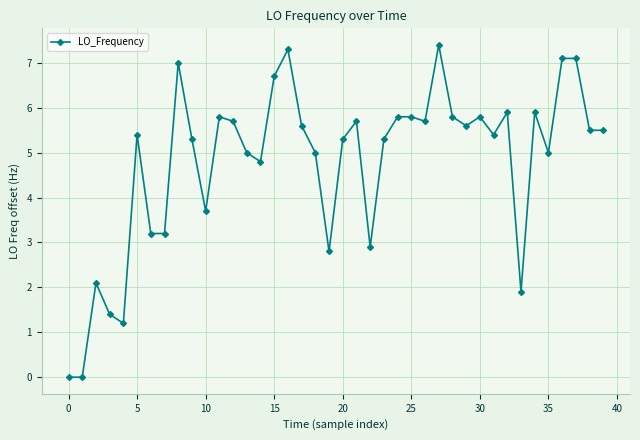

What is the sum of all values?

191.6